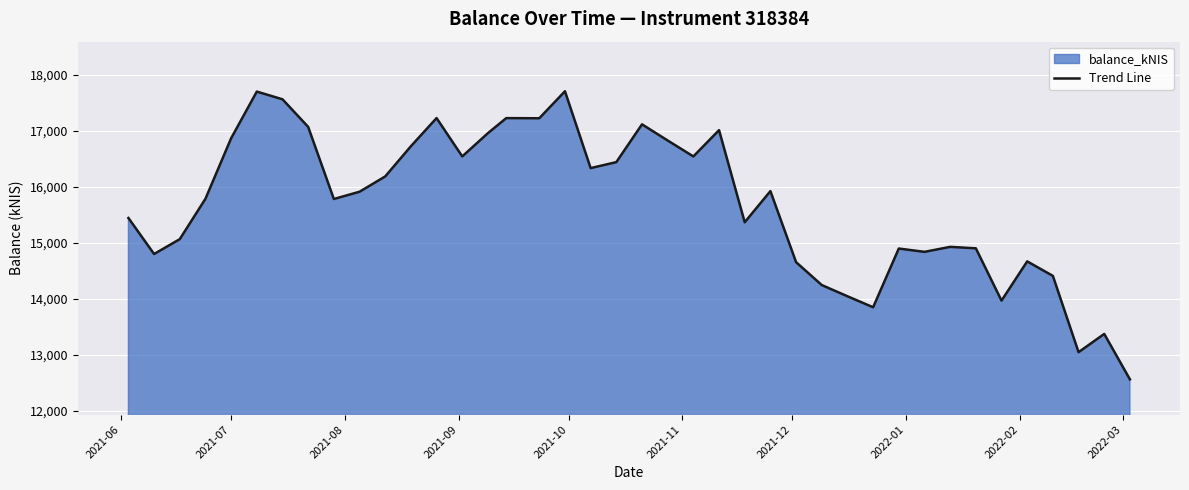

What is the minimum value shown in the chart?

12561.2